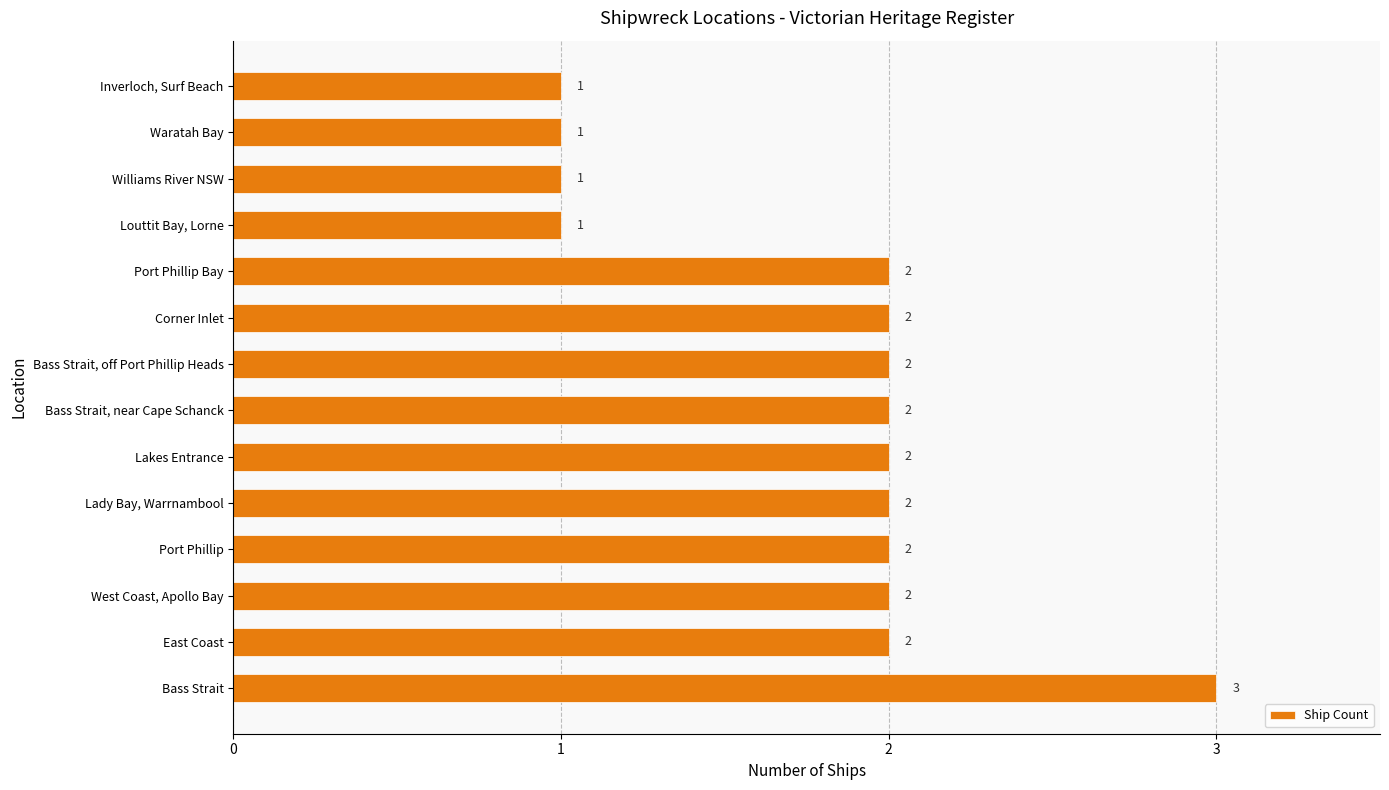

Which has a higher value, Louttit Bay, Lorne or Lady Bay, Warrnambool?

Lady Bay, Warrnambool